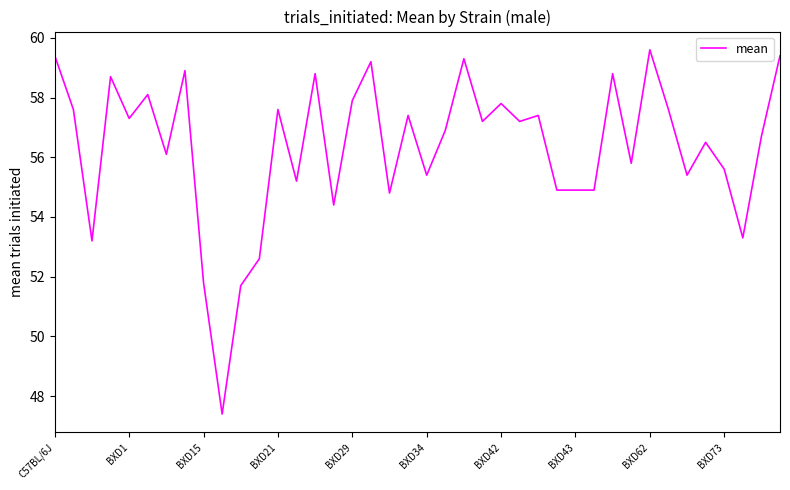

What is the minimum value shown in the chart?

47.4